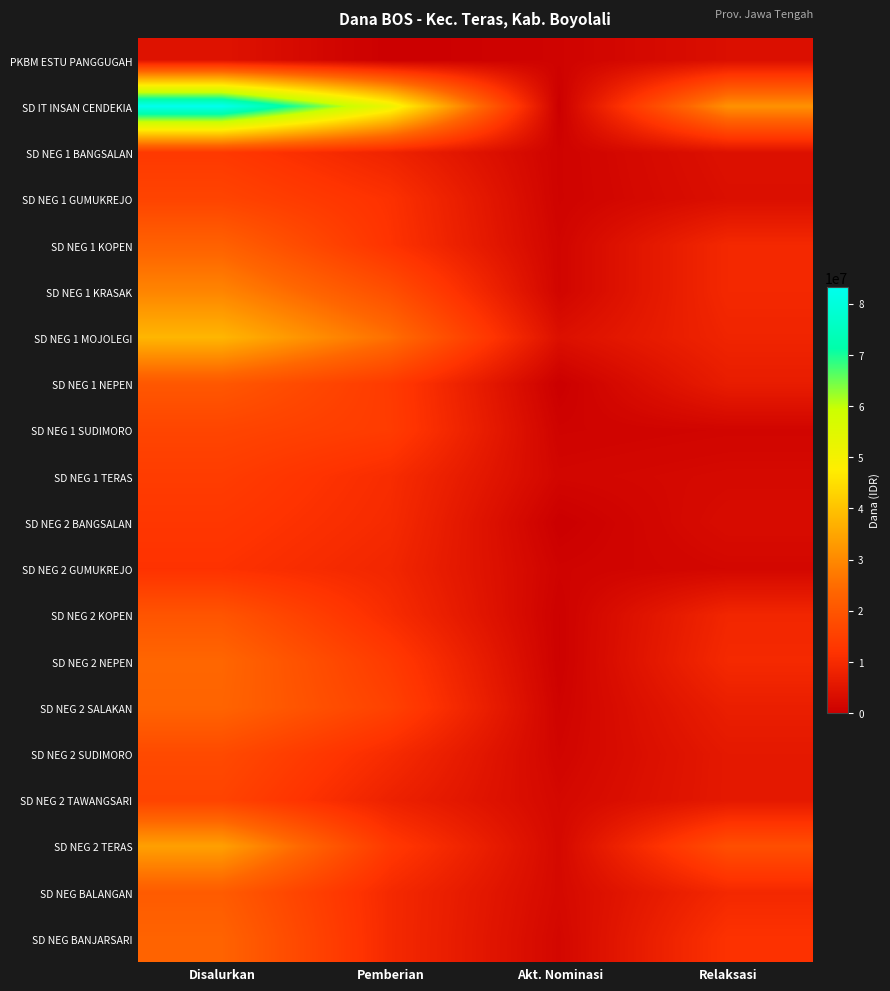

Reading left to right, what are all the values shown in this chart?

PKBM ESTU PANGGUGAH: Disalurkan=4500000	Pemberian=0	Akt. Nominasi=900000	Relaksasi=3600000
SD IT INSAN CENDEKIA: Disalurkan=83250000	Pemberian=51750000	Akt. Nominasi=0	Relaksasi=31500000
SD NEG 1 BANGSALAN: Disalurkan=13275000	Pemberian=8325000	Akt. Nominasi=900000	Relaksasi=4050000
SD NEG 1 GUMUKREJO: Disalurkan=15975000	Pemberian=11475000	Akt. Nominasi=900000	Relaksasi=3600000
SD NEG 1 KOPEN: Disalurkan=22725000	Pemberian=11925000	Akt. Nominasi=1350000	Relaksasi=9450000
SD NEG 1 KRASAK: Disalurkan=29250000	Pemberian=18450000	Akt. Nominasi=1350000	Relaksasi=9450000
SD NEG 1 MOJOLEGI: Disalurkan=37800000	Pemberian=25425000	Akt. Nominasi=3825000	Relaksasi=8550000
SD NEG 1 NEPEN: Disalurkan=20475000	Pemberian=13725000	Akt. Nominasi=0	Relaksasi=6750000
SD NEG 1 SUDIMORO: Disalurkan=16200000	Pemberian=13950000	Akt. Nominasi=900000	Relaksasi=1350000
SD NEG 1 TERAS: Disalurkan=14175000	Pemberian=10350000	Akt. Nominasi=1575000	Relaksasi=2250000
SD NEG 2 BANGSALAN: Disalurkan=12825000	Pemberian=9900000	Akt. Nominasi=0	Relaksasi=2925000
SD NEG 2 GUMUKREJO: Disalurkan=11700000	Pemberian=9000000	Akt. Nominasi=900000	Relaksasi=1800000
SD NEG 2 KOPEN: Disalurkan=19800000	Pemberian=10350000	Akt. Nominasi=450000	Relaksasi=9000000
SD NEG 2 NEPEN: Disalurkan=23850000	Pemberian=13725000	Akt. Nominasi=450000	Relaksasi=9675000
SD NEG 2 SALAKAN: Disalurkan=23400000	Pemberian=15300000	Akt. Nominasi=900000	Relaksasi=7200000
SD NEG 2 SUDIMORO: Disalurkan=17325000	Pemberian=10125000	Akt. Nominasi=1350000	Relaksasi=5850000
SD NEG 2 TAWANGSARI: Disalurkan=15750000	Pemberian=7875000	Akt. Nominasi=2025000	Relaksasi=5850000
SD NEG 2 TERAS: Disalurkan=33975000	Pemberian=13275000	Akt. Nominasi=2250000	Relaksasi=18450000
SD NEG BALANGAN: Disalurkan=21375000	Pemberian=9675000	Akt. Nominasi=2250000	Relaksasi=9450000
SD NEG BANJARSARI: Disalurkan=23175000	Pemberian=9675000	Akt. Nominasi=1800000	Relaksasi=11700000